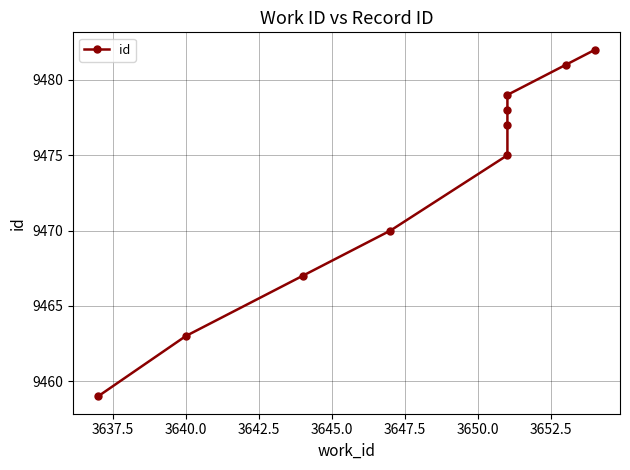

What is the change in value from 3637.5 to 3640.0?

+4